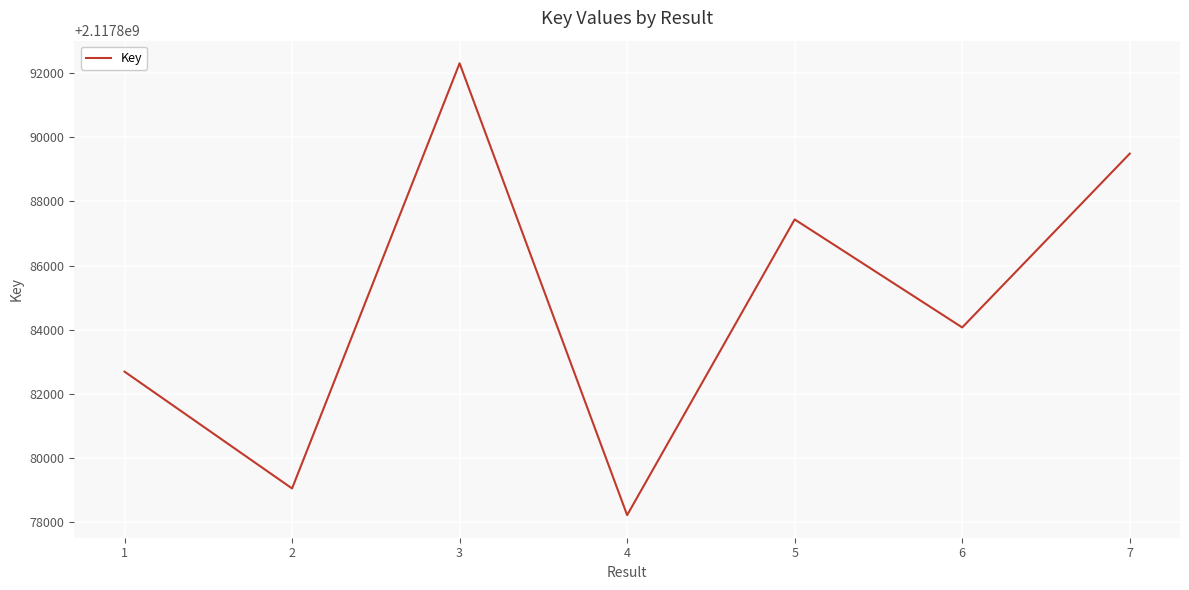

The chart shows a value of 2117892306 at 3. True or false?

True